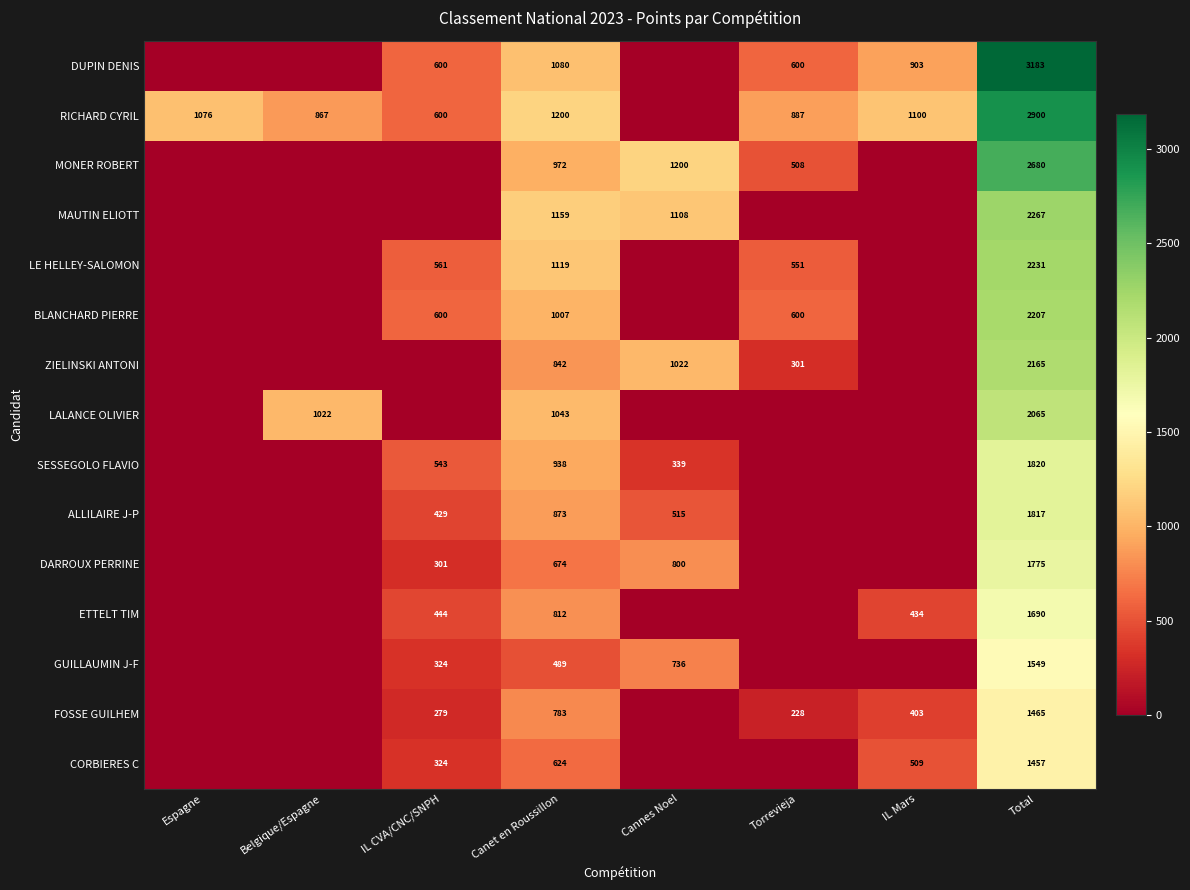

Count the number of data series in this chart.

15